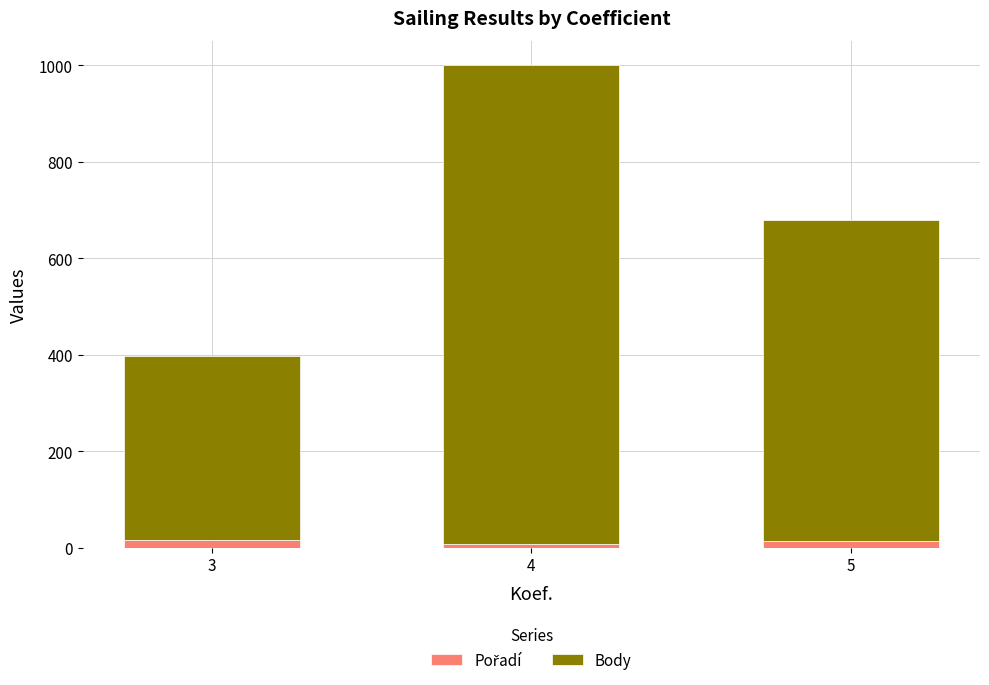

At which category is the sum across all series the highest?

4